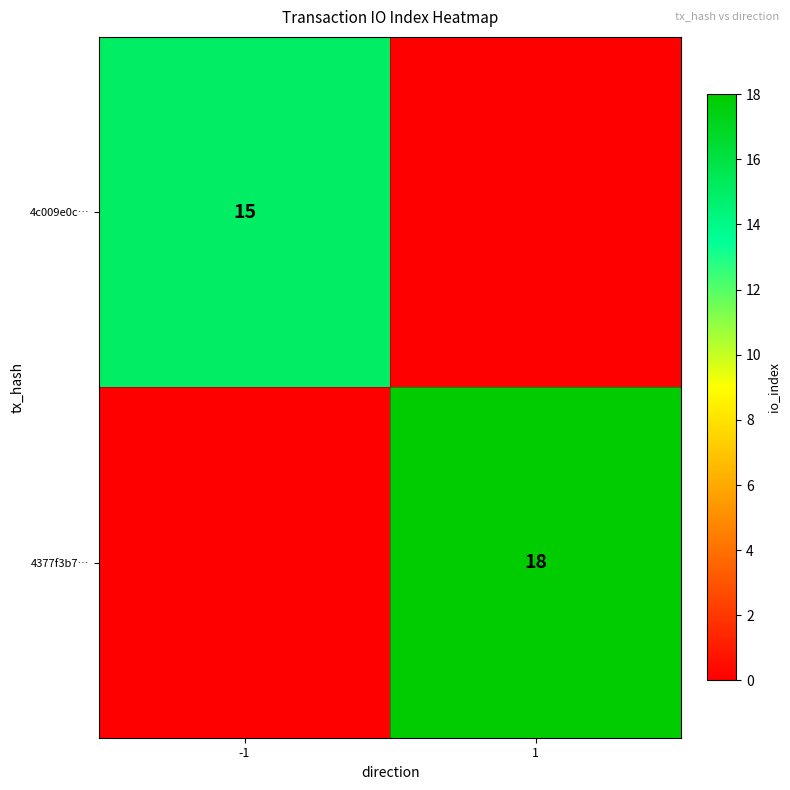

True or false: 4c009e0c… has a value of 15 at -1.

True